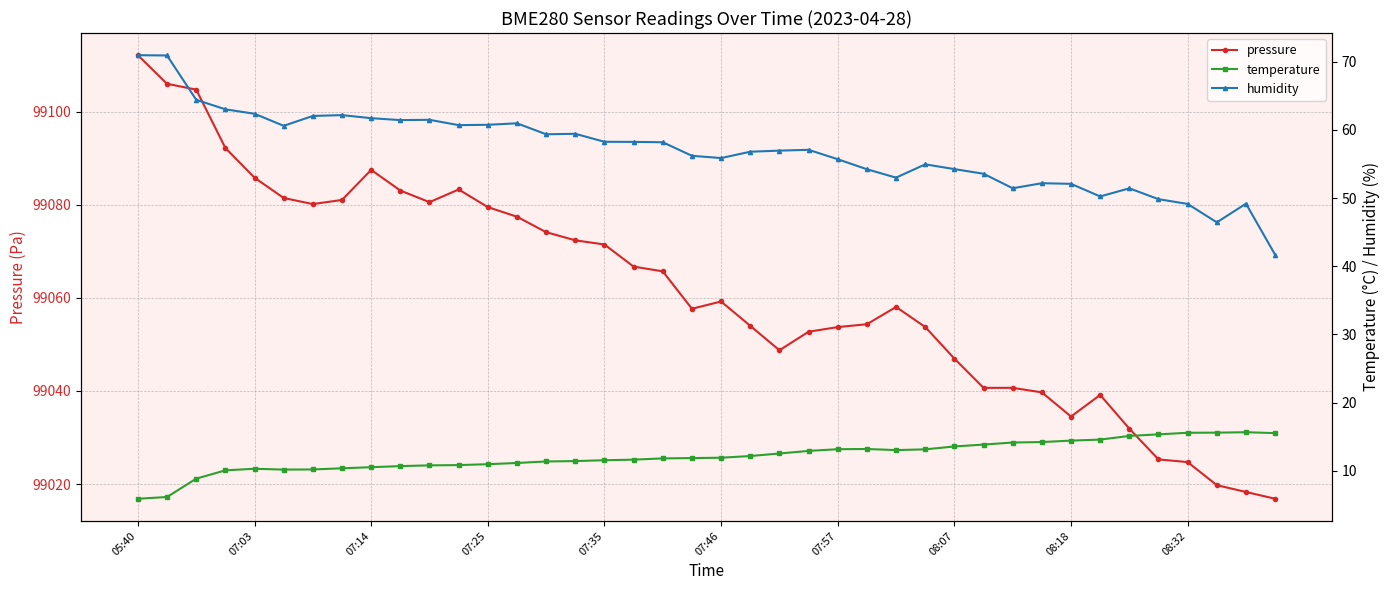

What is the highest value of the pressure series?

99112.2